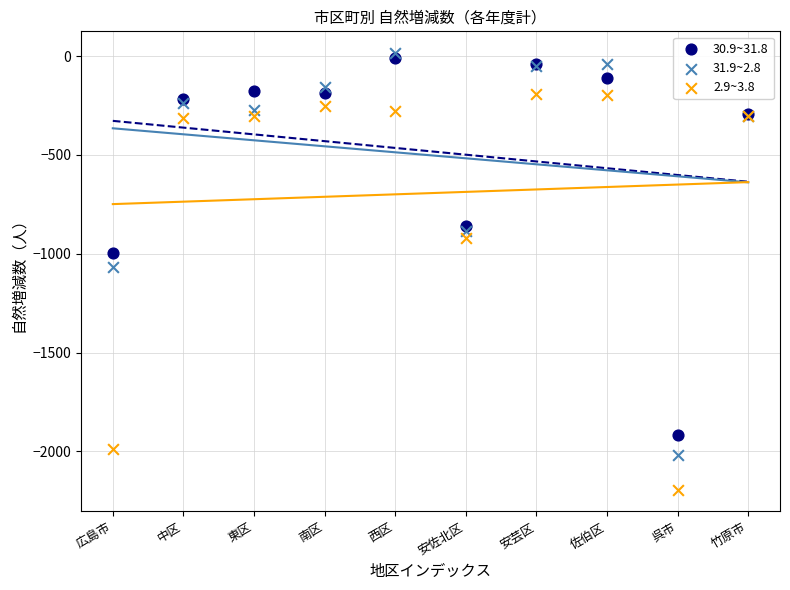

Which series contains the lowest Y value?

2.9~3.8